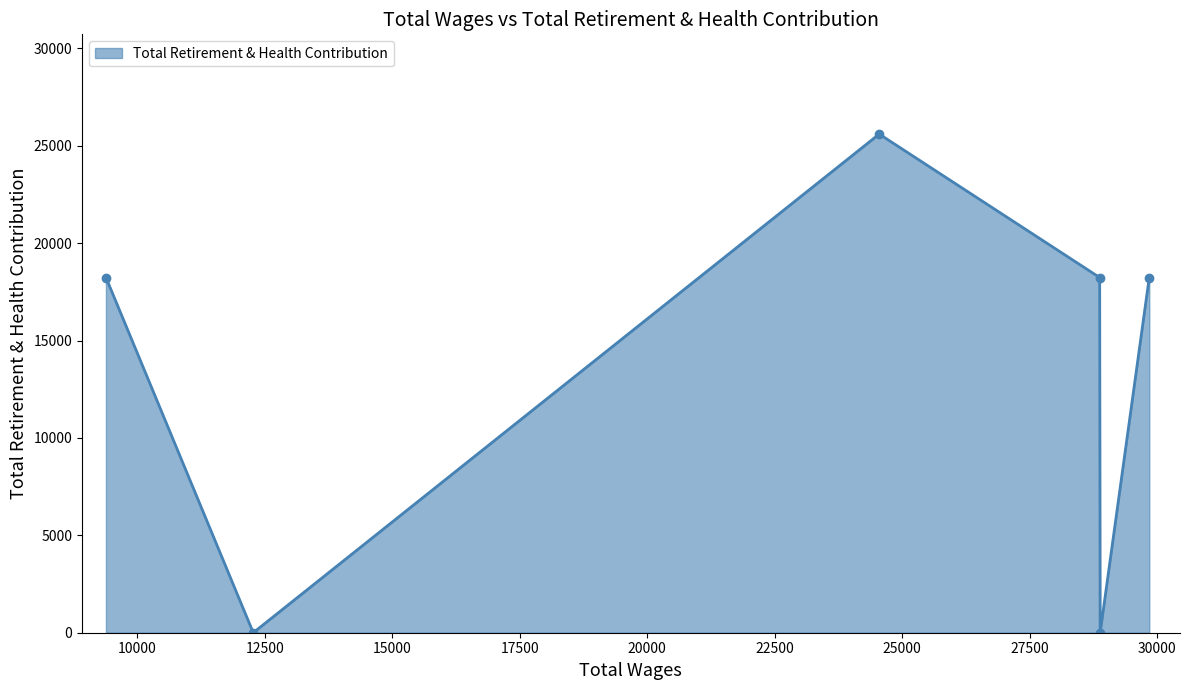

How many points are higher than both their immediate neighbors (excluding endpoints)?

1